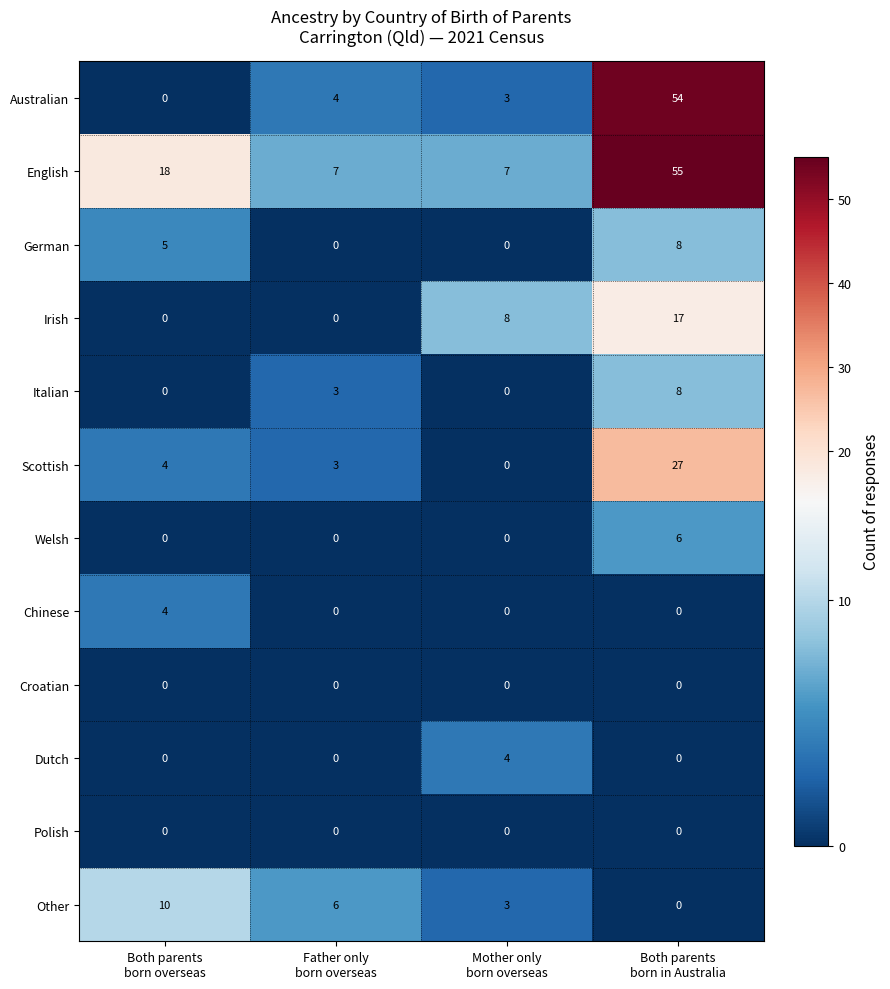

Which series has the largest total across all categories?

English